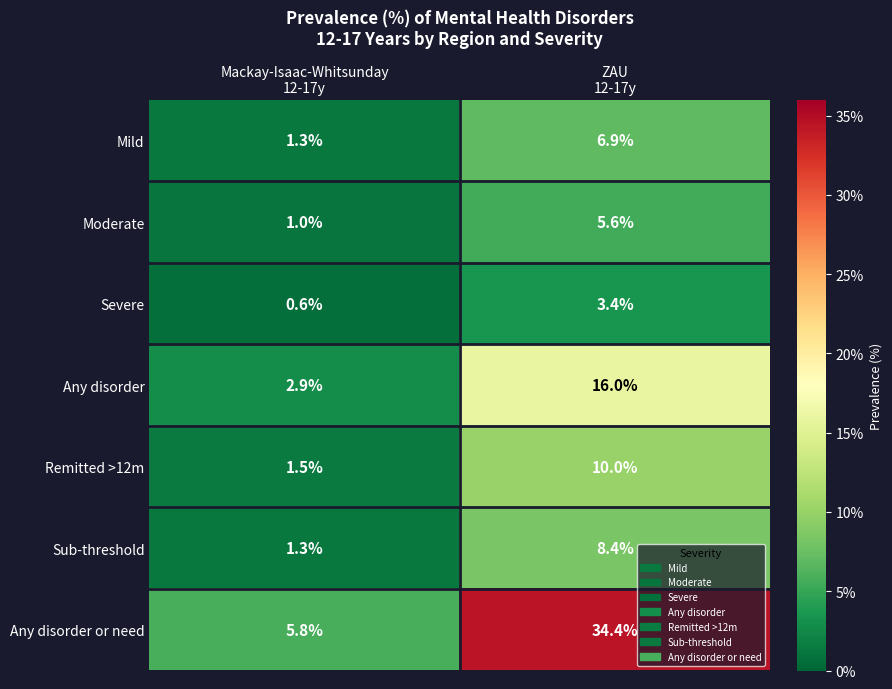

Reading left to right, list all the values displayed in this chart.

Mild: 1.3	6.9
Moderate: 1.0	5.6
Severe: 0.6	3.4
Any disorder: 2.9	16.0
Remitted >12m: 1.5	10.0
Sub-threshold: 1.3	8.4
Any disorder or need: 5.8	34.4